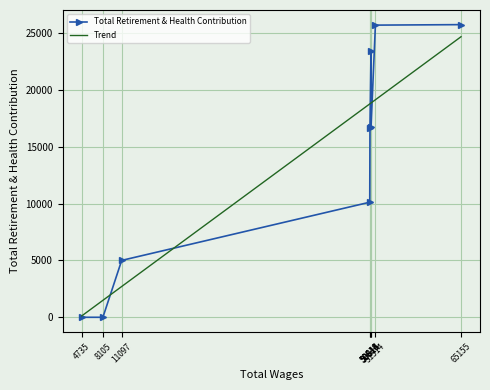

Is it true that the value at 50648 is 16669?

True